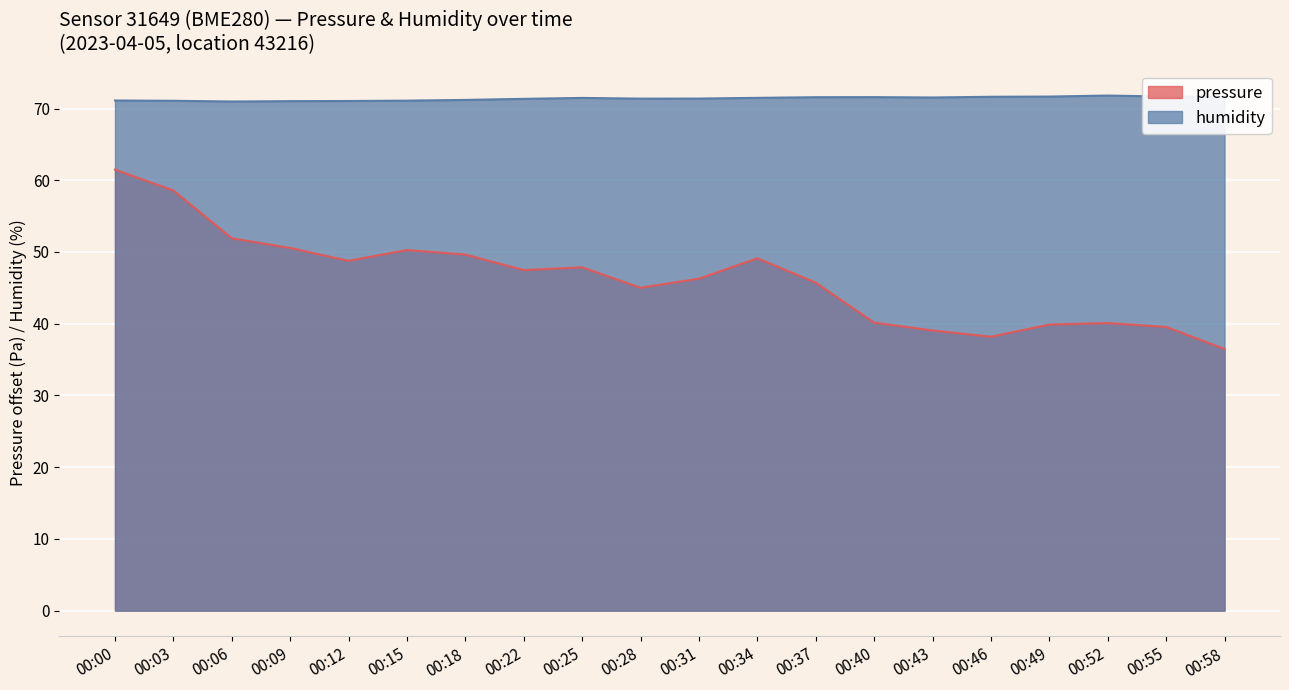

Reading left to right, list all the values displayed in this chart.

pressure: 61.5	58.6	51.9	50.6	48.8	50.3	49.6	47.5	47.9	45.0	46.3	49.1	45.7	40.1	39.1	38.2	39.9	40.1	39.6	36.5
humidity: 71.1	71.1	71.0	71.0	71.0	71.1	71.2	71.3	71.5	71.4	71.4	71.5	71.6	71.6	71.5	71.6	71.7	71.8	71.7	71.6